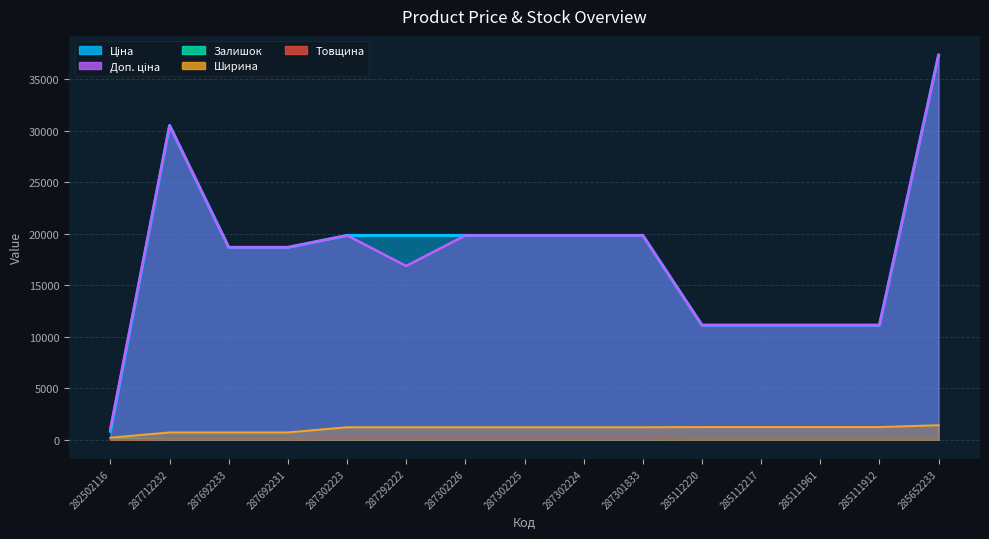

At which label is Доп. ціна closest to 19222?

287692233